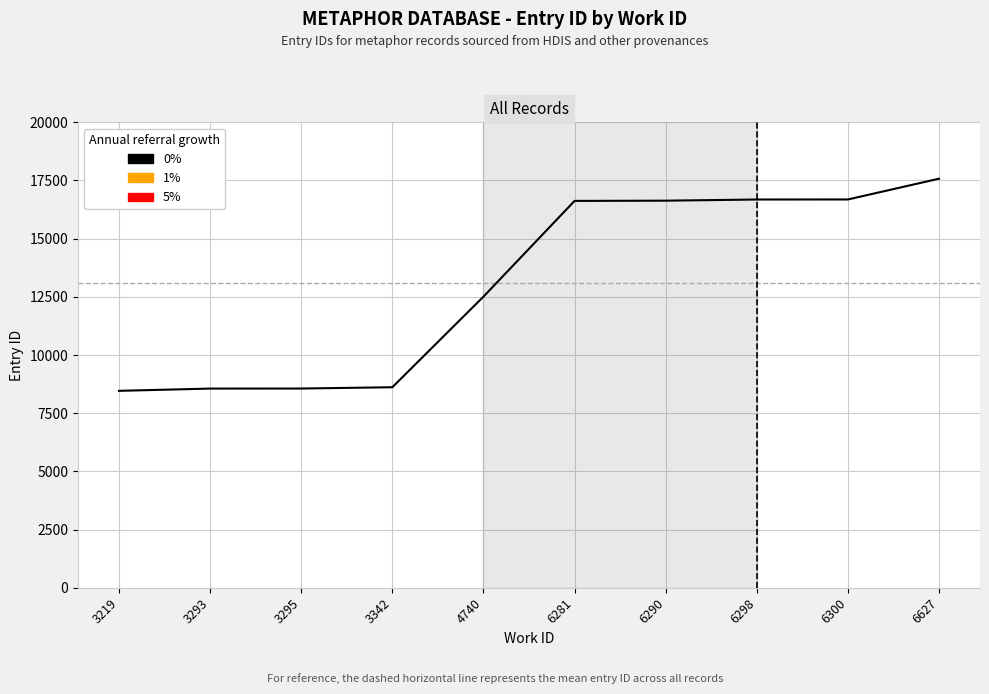

Reading right to left, extract all data points from this chart.

6627=17576	6300=16684	6298=16682	6290=16632	6281=16622	4740=12508	3342=8615	3295=8559	3293=8557	3219=8460